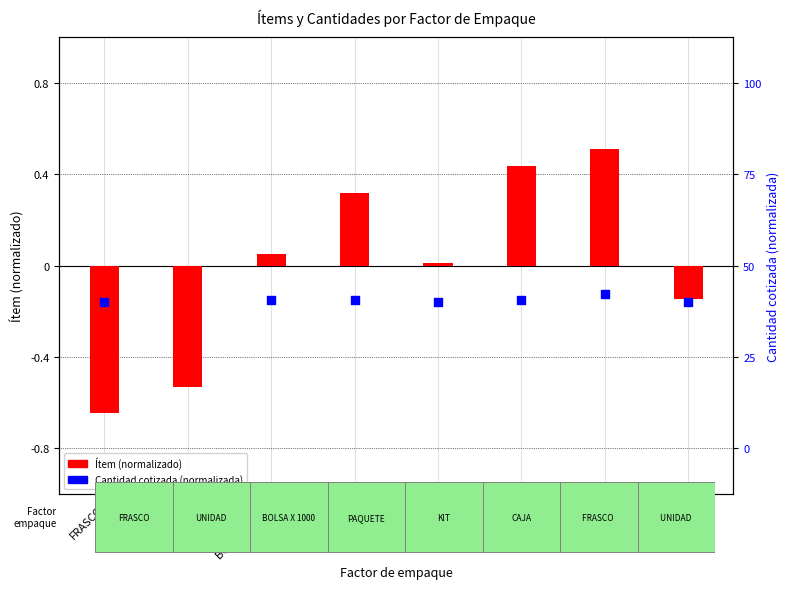

Which series contains the lowest Y value?

Ítem (normalized)